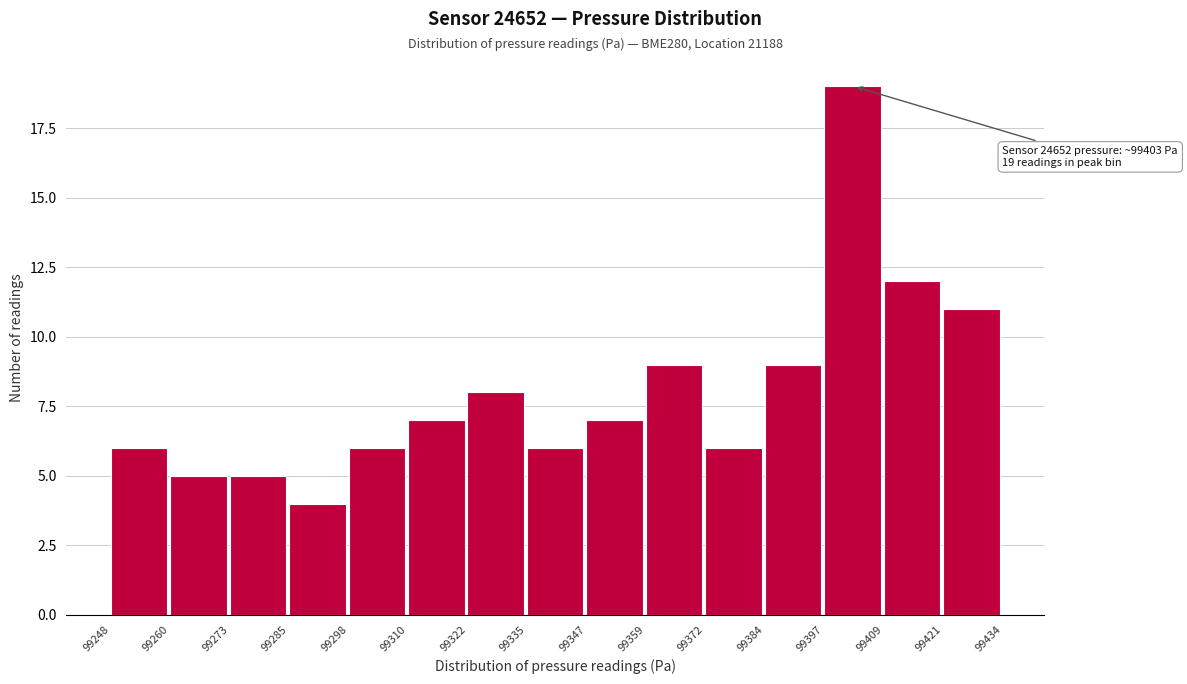

Which range on the x-axis has the tallest bar?

99397 to 99409